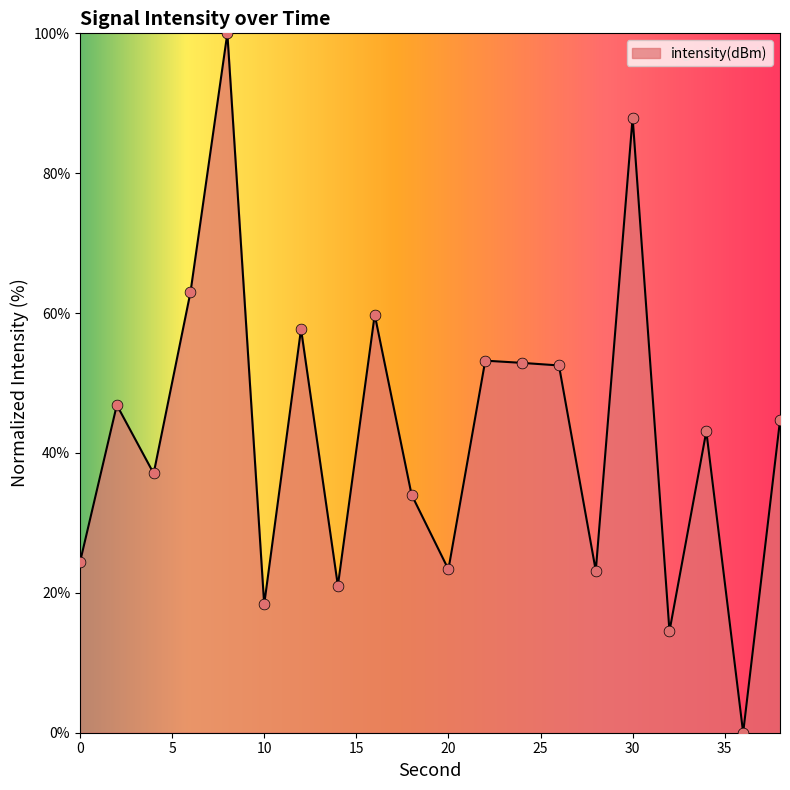

What is the difference between the maximum and minimum values?

100.0